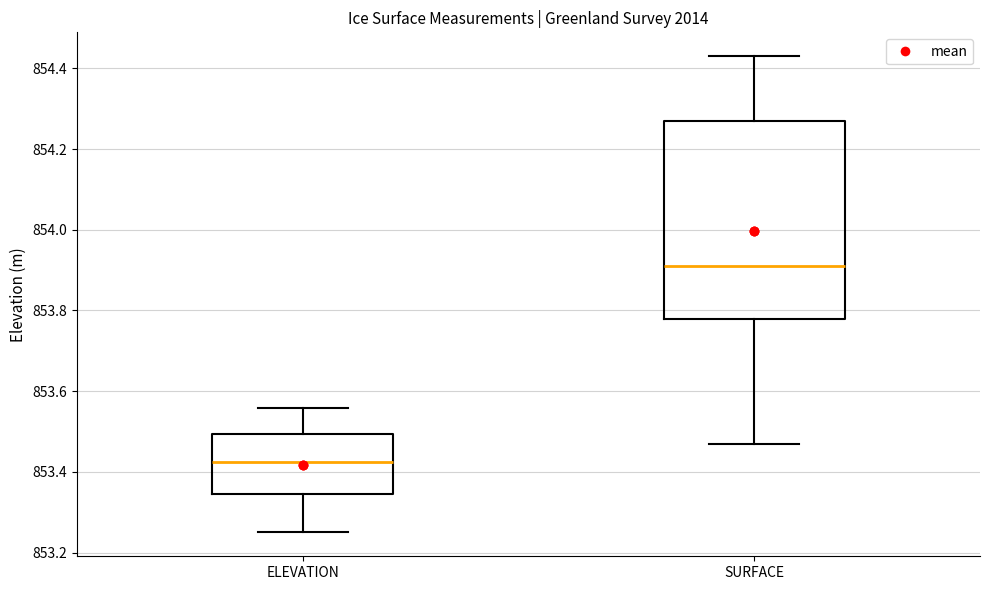

Reading left to right, transcribe this box plot: for each box, give where its median line is, the range the box spans, and where its two whiskers end, as read against the y-axis. The values are not printed on the chart, so give them approximately, as read against the axis.

ELEVATION: median 853.42, box 853.34 to 853.50, whiskers 853.26 to 853.56
SURFACE: median 853.92, box 853.78 to 854.28, whiskers 853.48 to 854.44